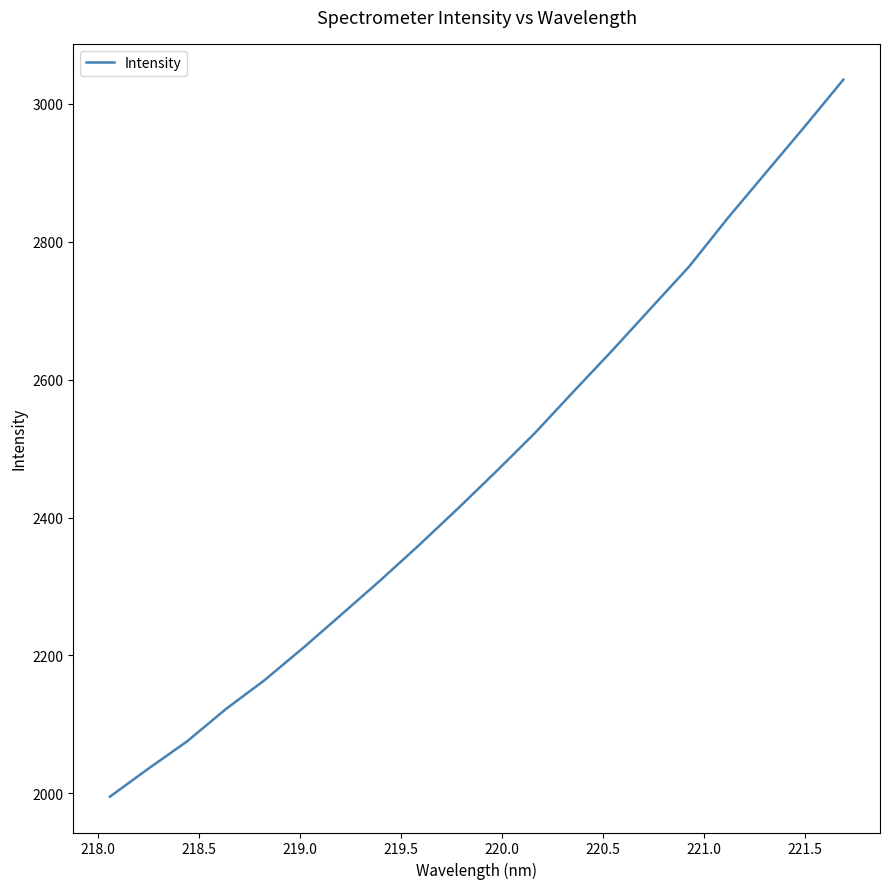

What is the difference between the maximum and minimum values?

1039.9